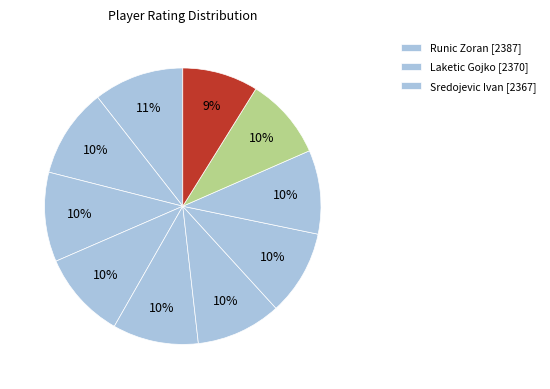

Which category has the biggest portion of the pie?

Runic Zoran